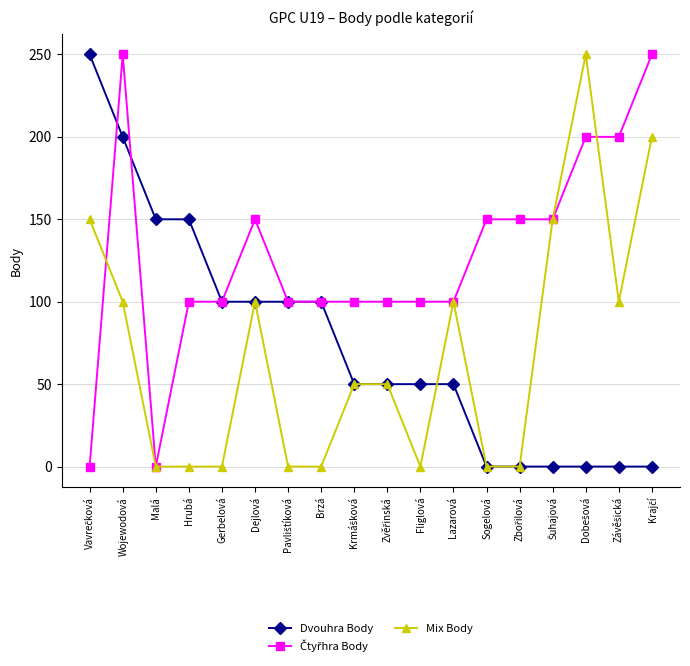

What is the label of the 11th point from the right?

Brzá